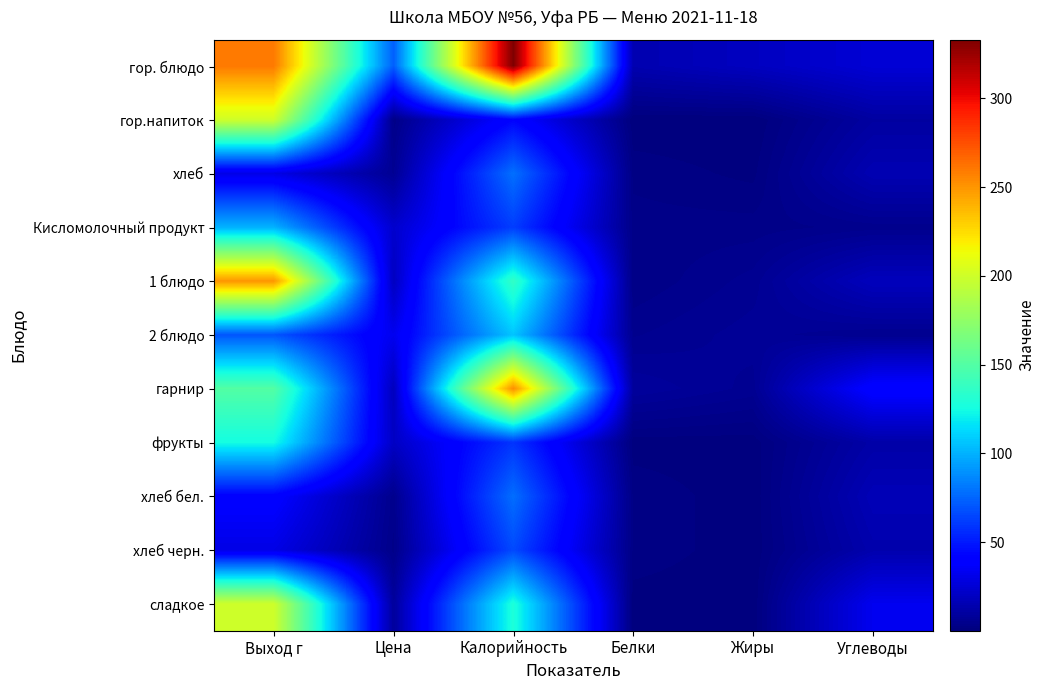

Reading right to left, list all the values displayed in this chart.

гор. блюдо: Углеводы=25.3	Жиры=19.2	Белки=14.7	Калорийность=333.1	Цена=72.9	Выход г=260.0
гор.напиток: Углеводы=10.2	Жиры=0.0	Белки=0.1	Калорийность=42.3	Цена=3.0	Выход г=200.0
хлеб: Углеводы=15.4	Жиры=0.9	Белки=2.2	Калорийность=78.6	Цена=6.3	Выход г=30.0
Кисломолочный продукт: Углеводы=4.5	Жиры=3.2	Белки=3.2	Калорийность=62.0	Цена=23.0	Выход г=100.0
1 блюдо: Углеводы=18.3	Жиры=5.8	Белки=2.7	Калорийность=136.8	Цена=19.3	Выход г=250.0
2 блюдо: Углеводы=5.2	Жиры=7.2	Белки=5.0	Калорийность=106.5	Цена=32.7	Выход г=70.0
гарнир: Углеводы=40.8	Жиры=6.0	Белки=9.0	Калорийность=253.0	Цена=18.4	Выход г=150.0
фрукты: Углеводы=12.2	Жиры=0.5	Белки=0.5	Калорийность=58.8	Цена=20.4	Выход г=125.0
хлеб бел.: Углеводы=16.5	Жиры=0.3	Белки=2.4	Калорийность=78.0	Цена=4.4	Выход г=40.0
хлеб черн.: Углеводы=13.8	Жиры=0.3	Белки=2.4	Калорийность=66.0	Цена=3.5	Выход г=30.0
сладкое: Углеводы=32.9	Жиры=0.1	Белки=0.4	Калорийность=128.6	Цена=8.8	Выход г=200.0